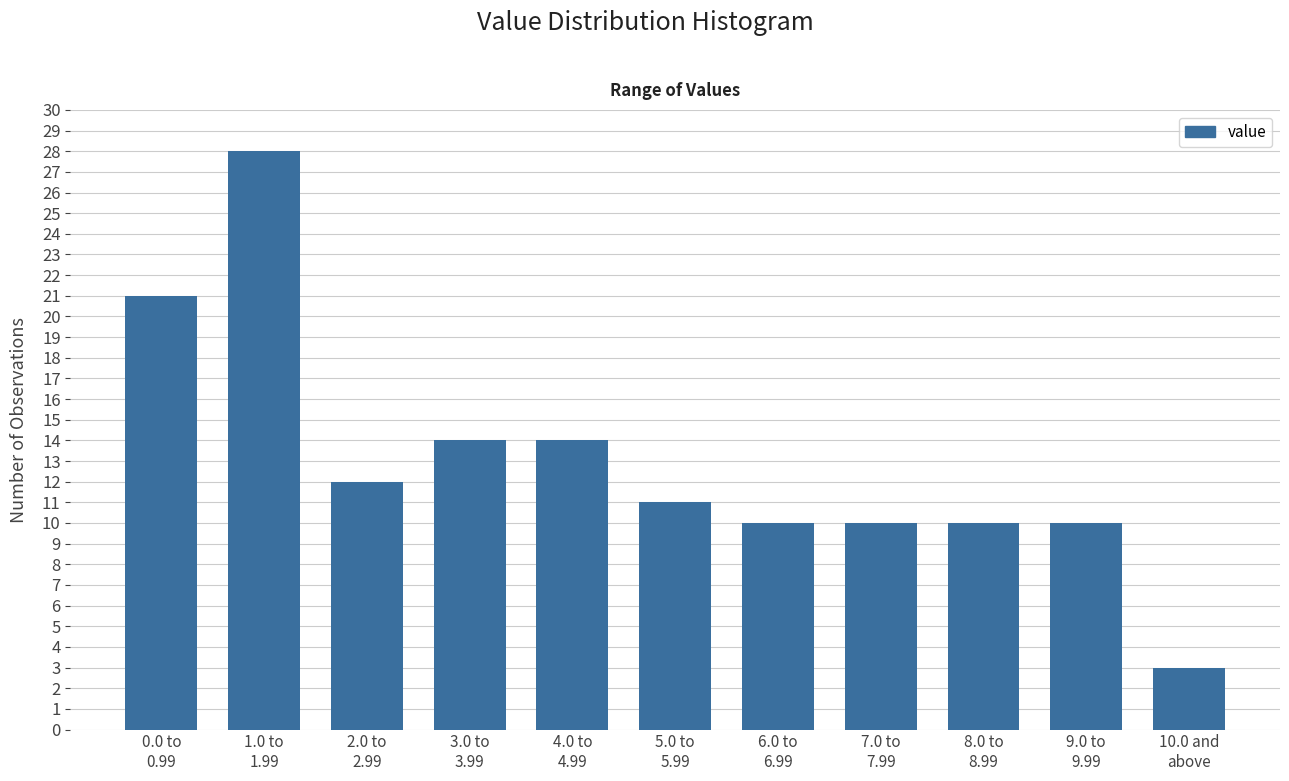

Reading left to right, list all the values displayed in this chart.

21	28	12	14	14	11	10	10	10	10	3